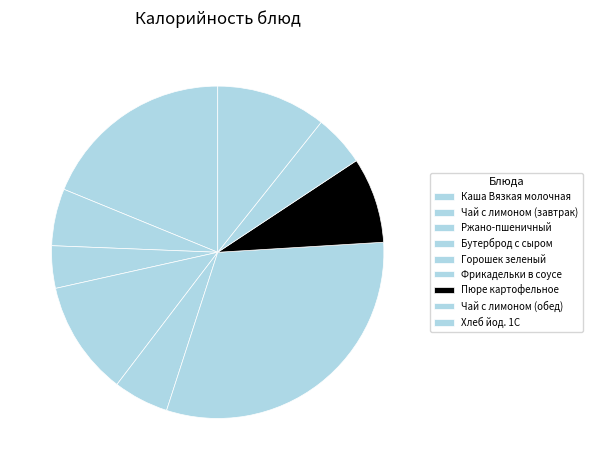

Is there a majority slice in this chart?

No